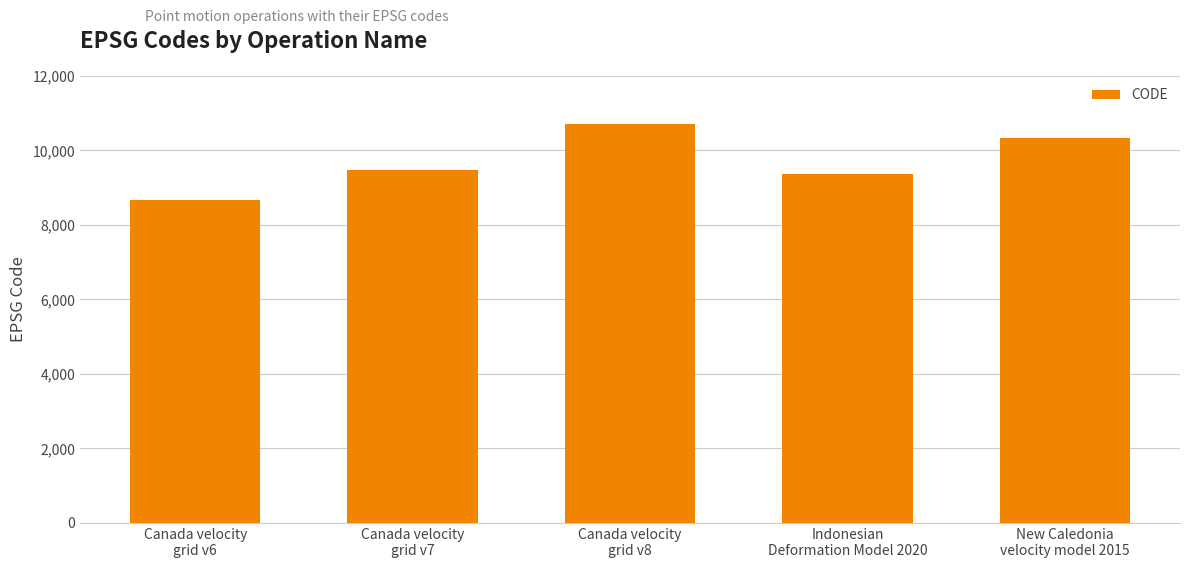

What is the change in value from Canada velocity
grid v7 to Canada velocity
grid v8?

+1224